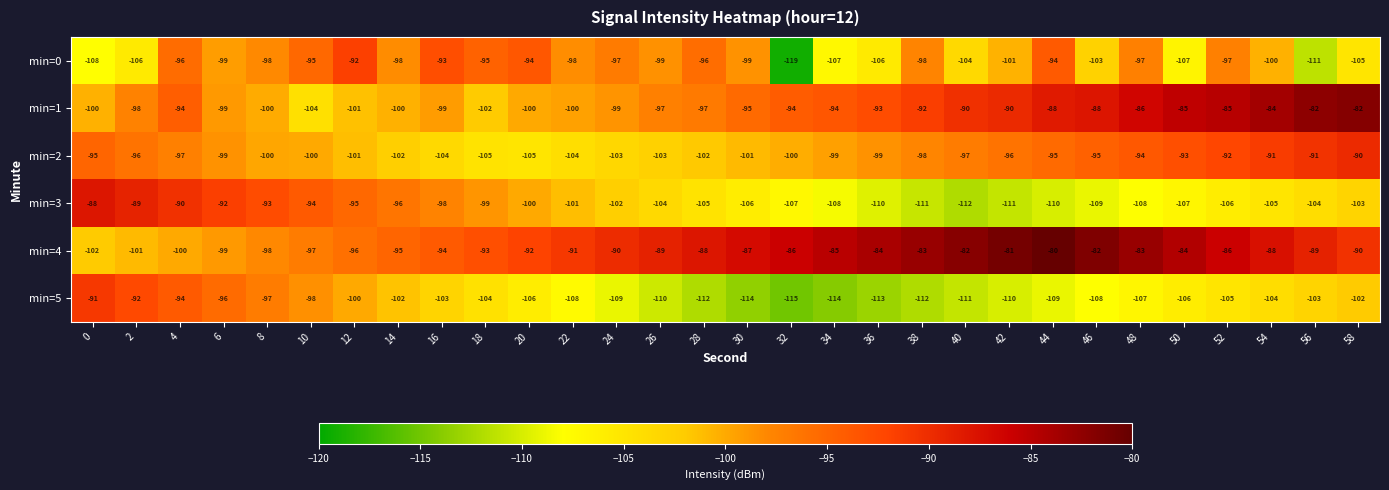

What is the approximate value of min=4 at 20, to the nearest 10?

-90